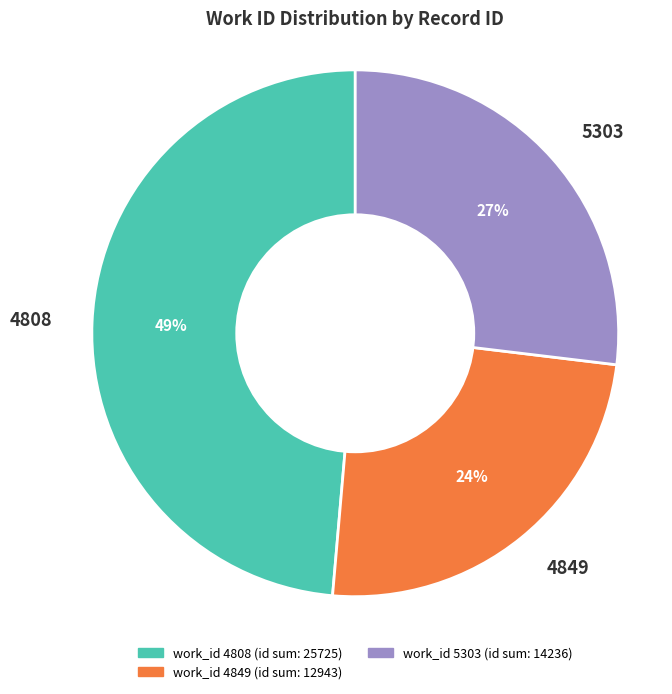

Which slice is the largest?

4808